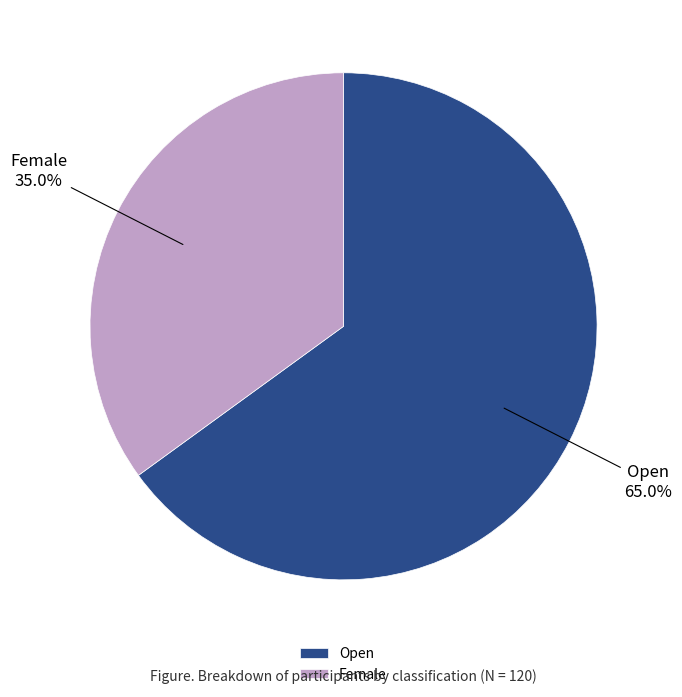

What percentage is the Female slice, to the nearest percent?

35%